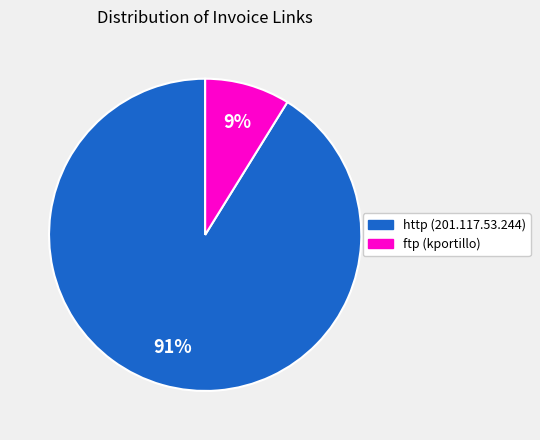

Which category has the biggest portion of the pie?

http (201.117.53.244)